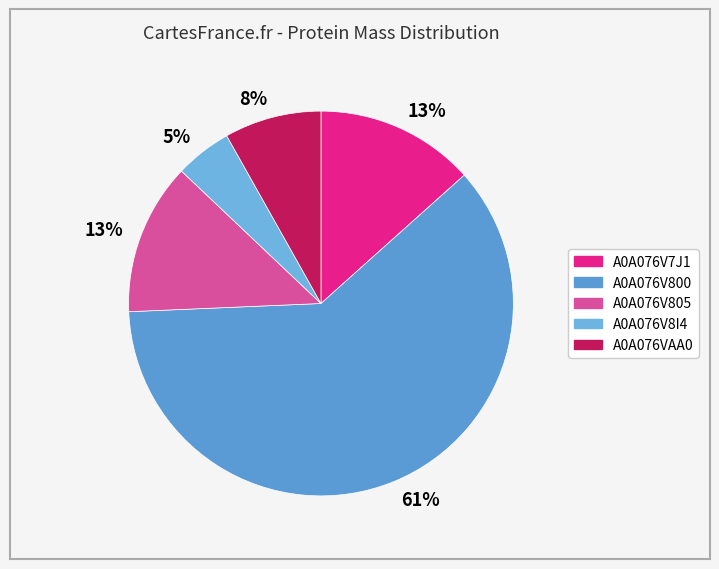

How many segments does this pie chart have?

5